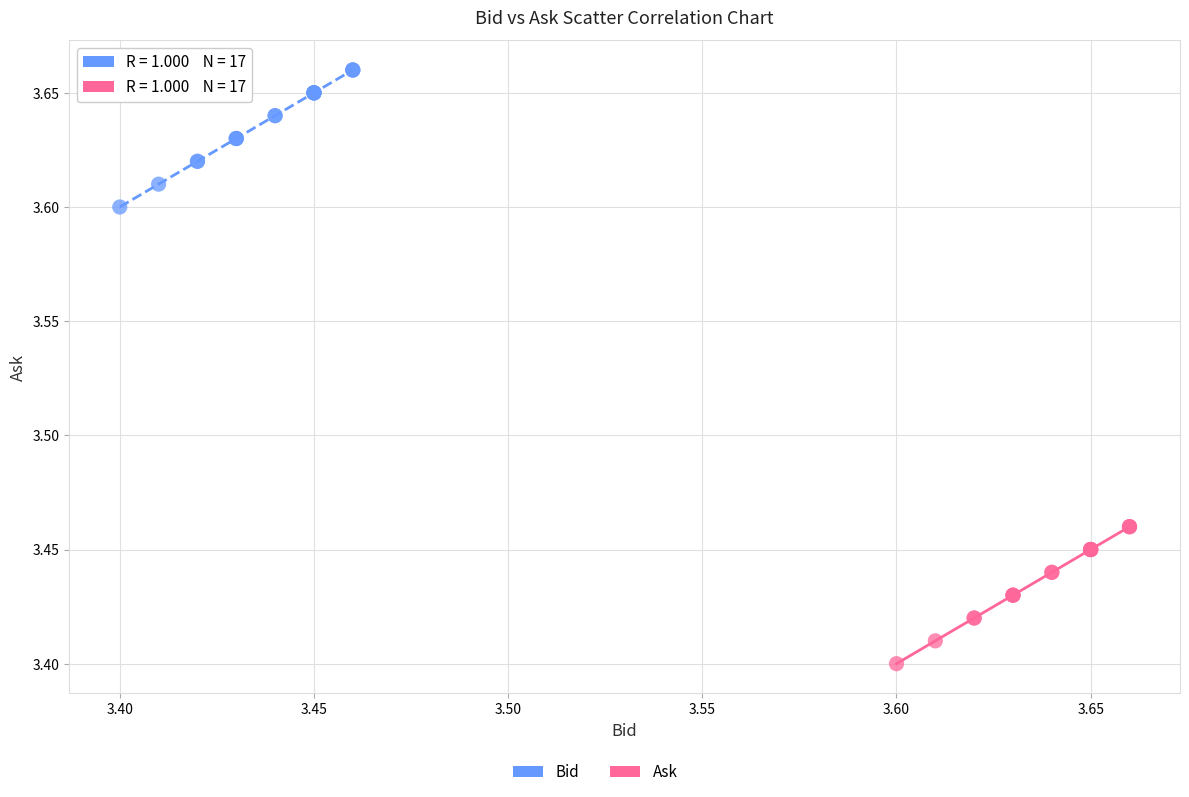

Which series reaches the maximum Y coordinate?

Bid